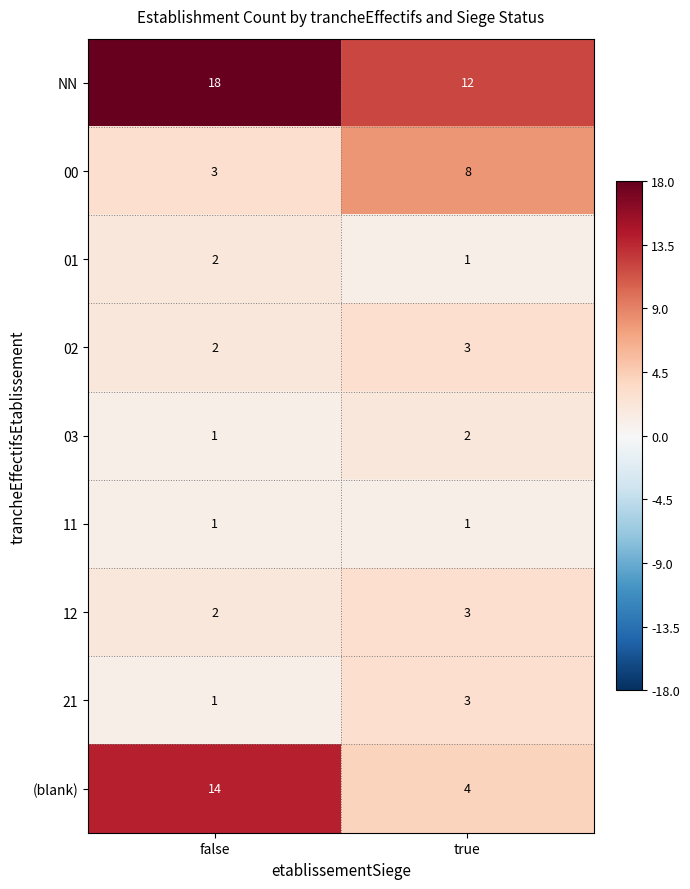

What value does the NN series have at true?

12